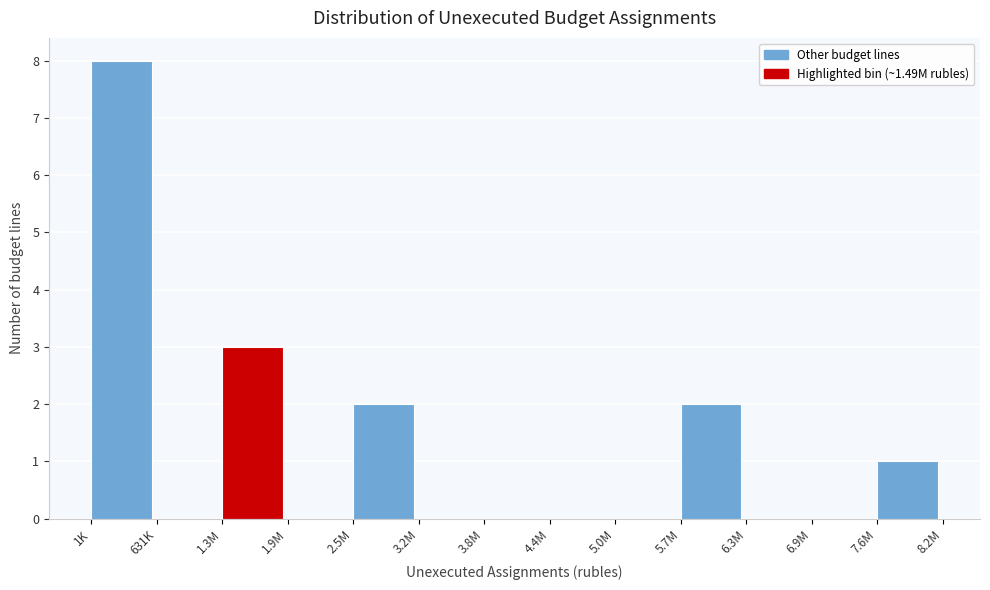

Reading left to right, extract all data points from this chart.

1K=8	631K=0	1.3M=3	1.9M=0	2.5M=2	3.2M=0	3.8M=0	4.4M=0	5.0M=0	5.7M=2	6.3M=0	6.9M=0	7.6M=1